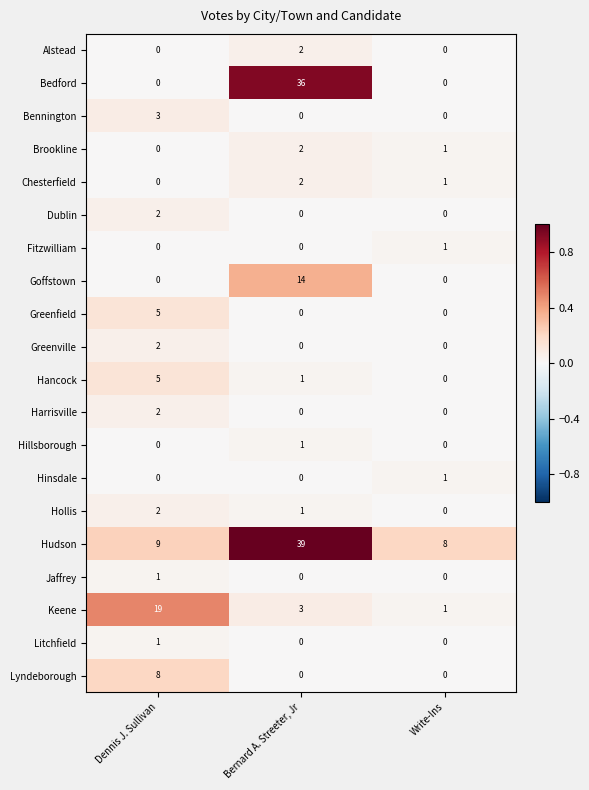

Which category has the highest value in the Harrisville series?

Dennis J. Sullivan